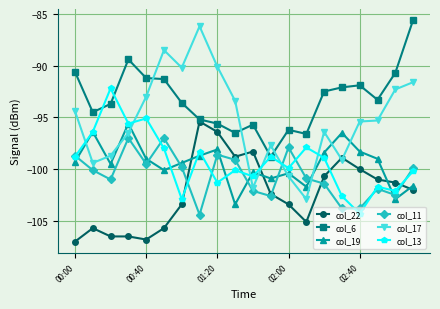

True or false: col_13 has more than 0 interior local peaks.

True